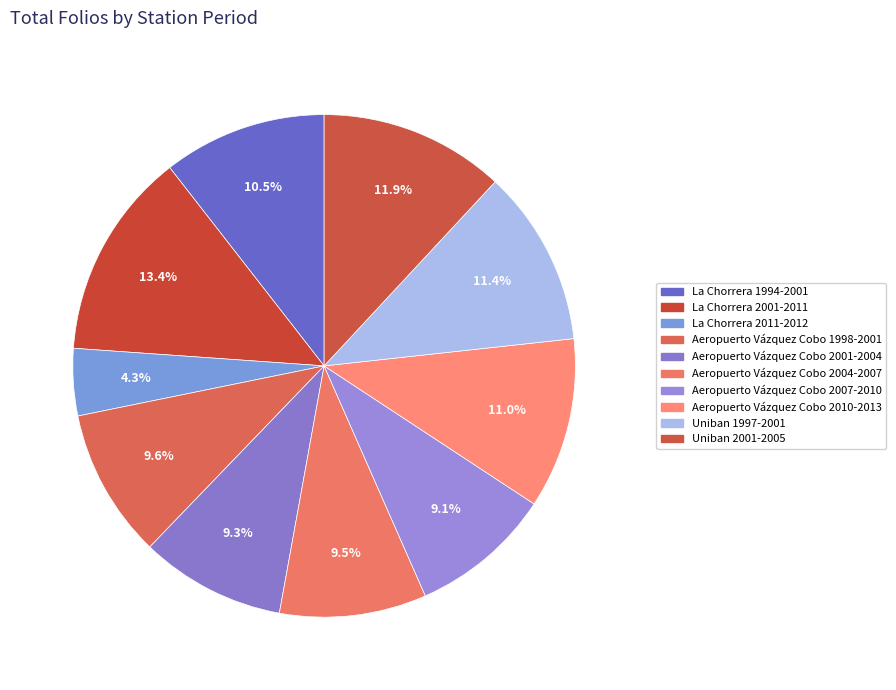

To the nearest percent, what is the average slice percentage?

10%